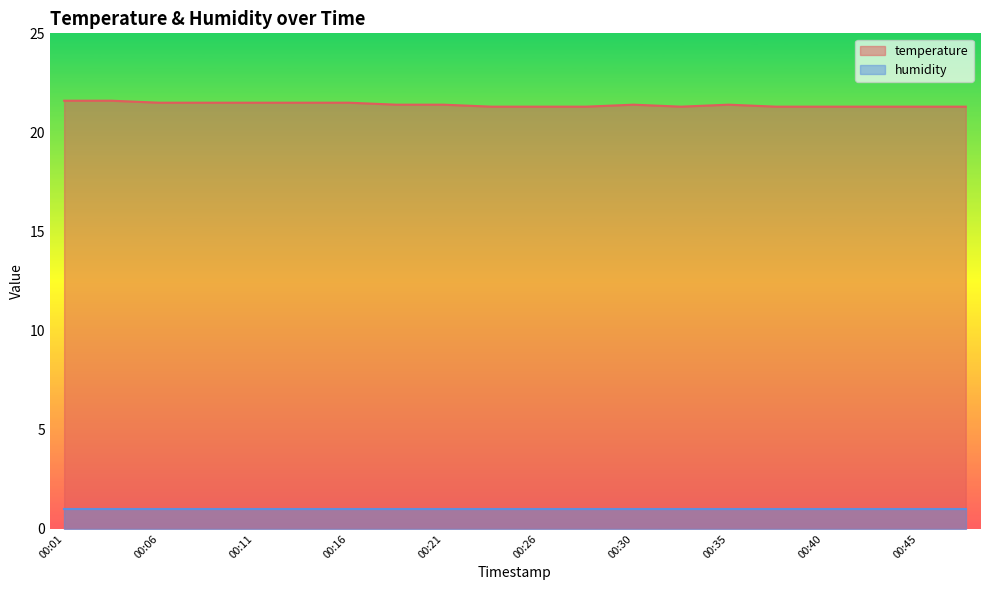

How many lines are shown in the chart?

2